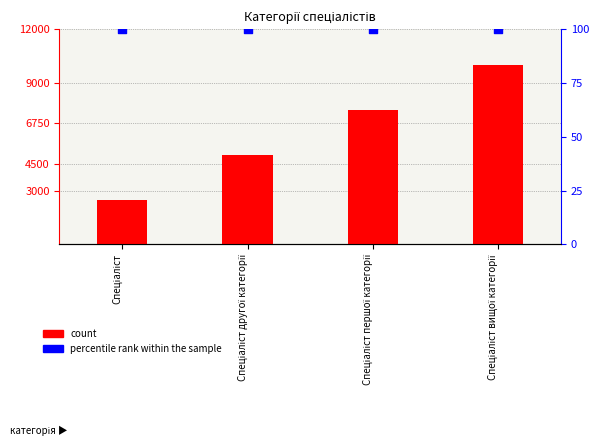

What is the total value across all series at Спеціаліст першої категорії?

7600